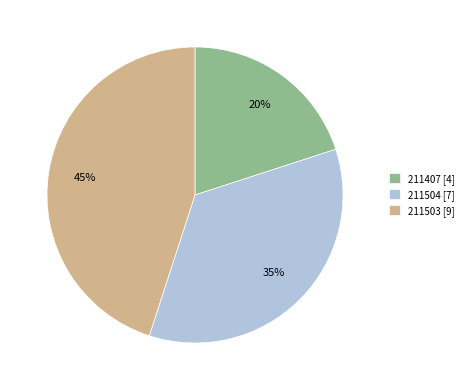

To the nearest percent, what is the difference between the 211407 and 211503 slice percentages?

25%